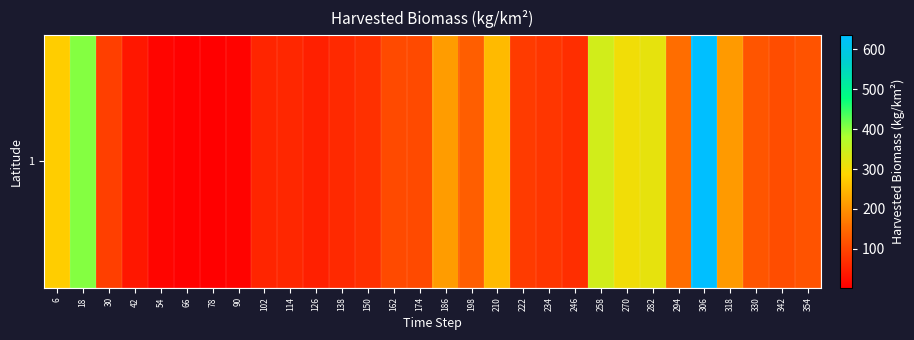

What is the difference between the maximum and minimum values?

631.2